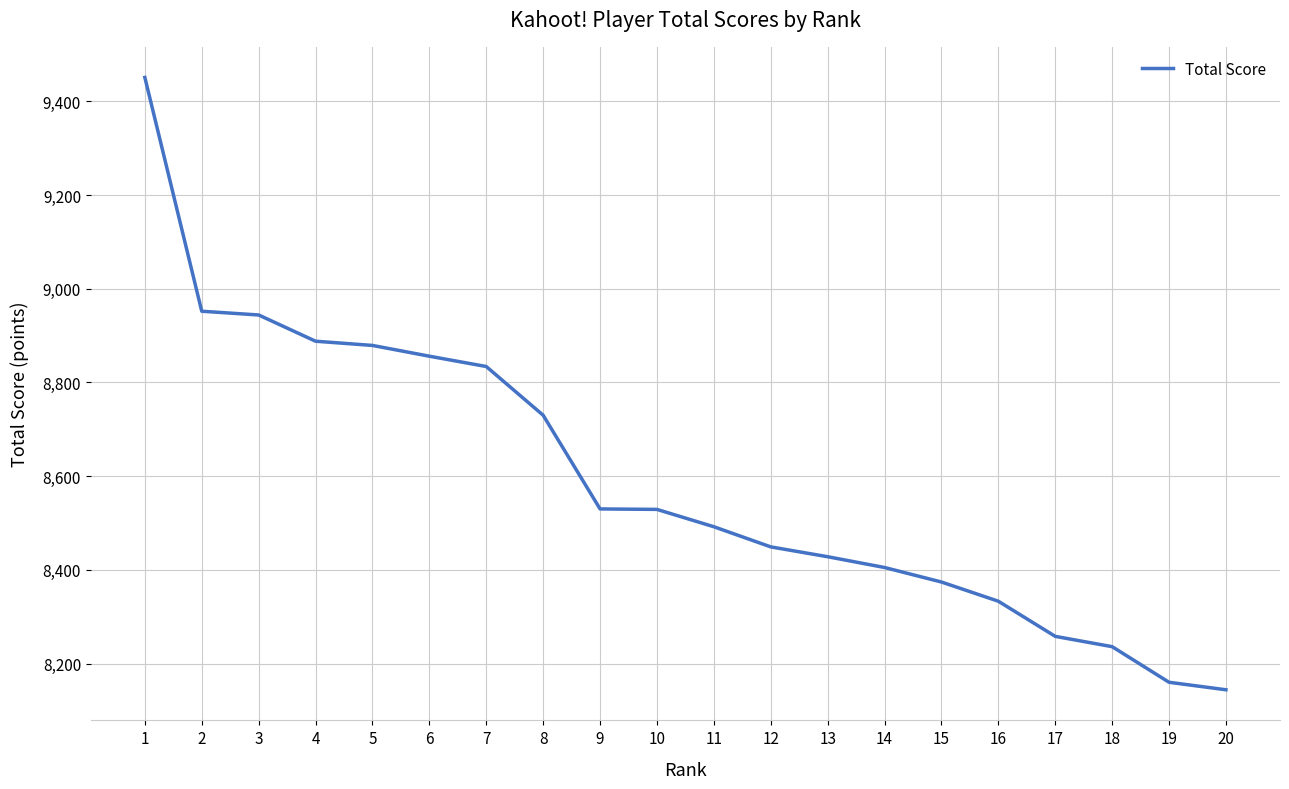

What value does the data have at 16?

8333